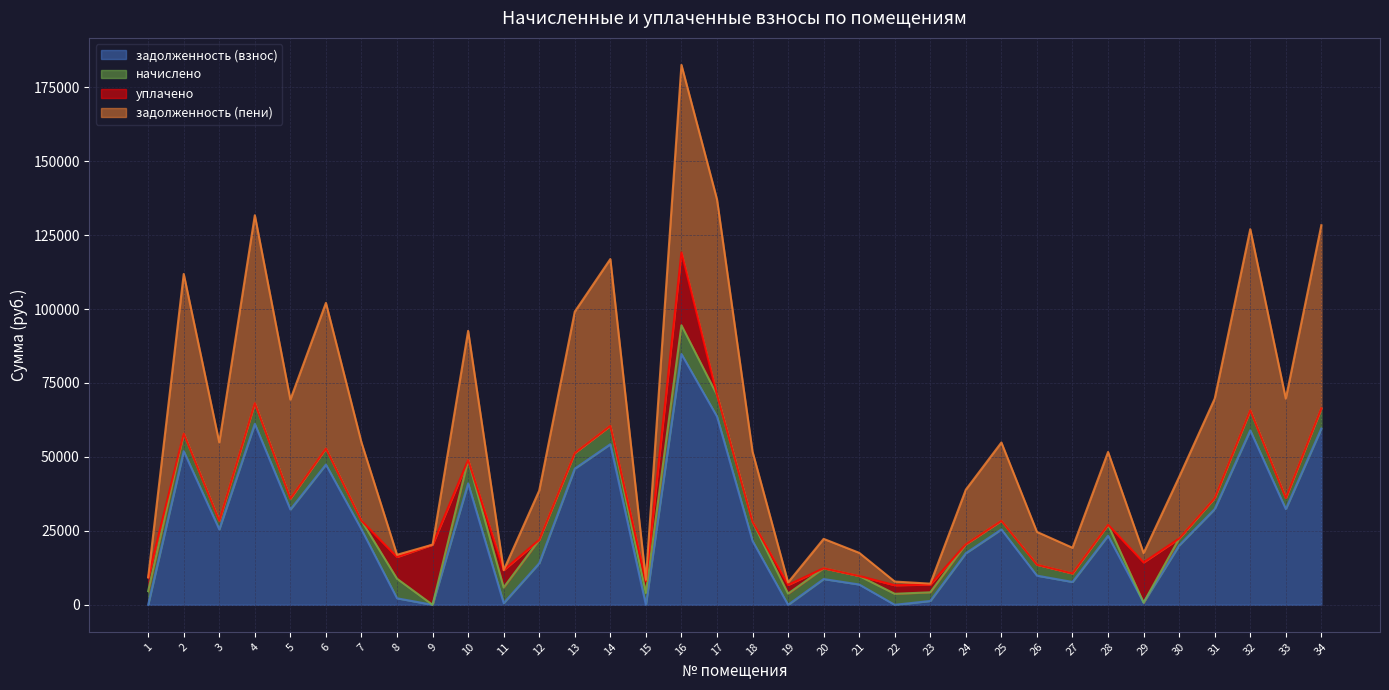

True or false: задолженность (пени) has more than 1 points higher than both neighbors.

True